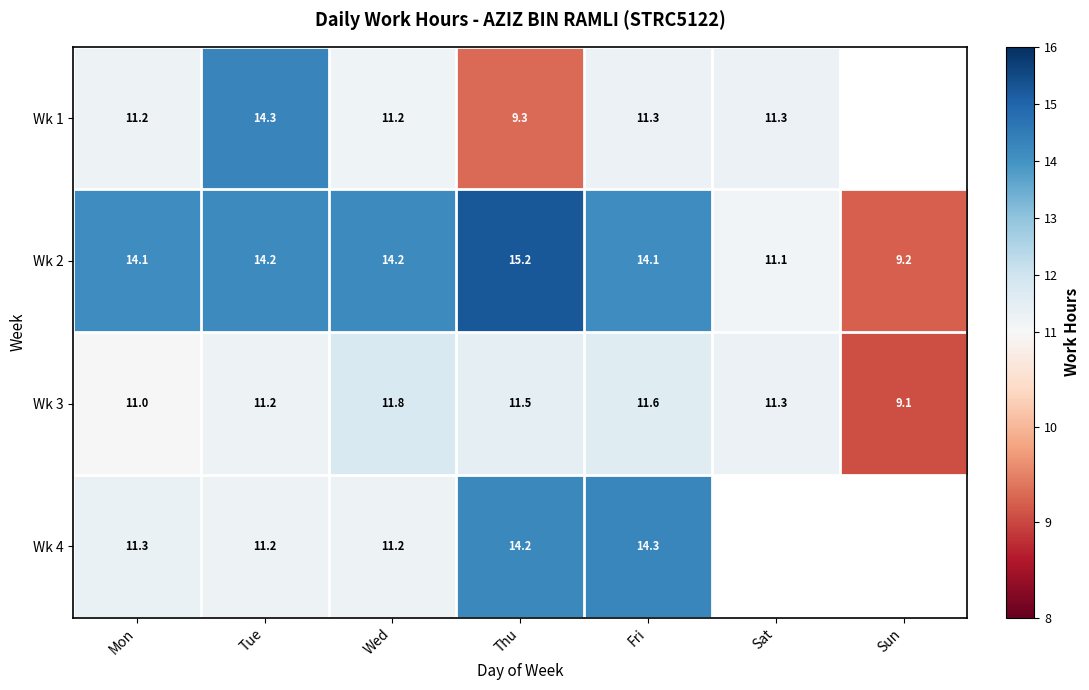

Is it true that Wk 3 equals 21.1 at Wed?

False